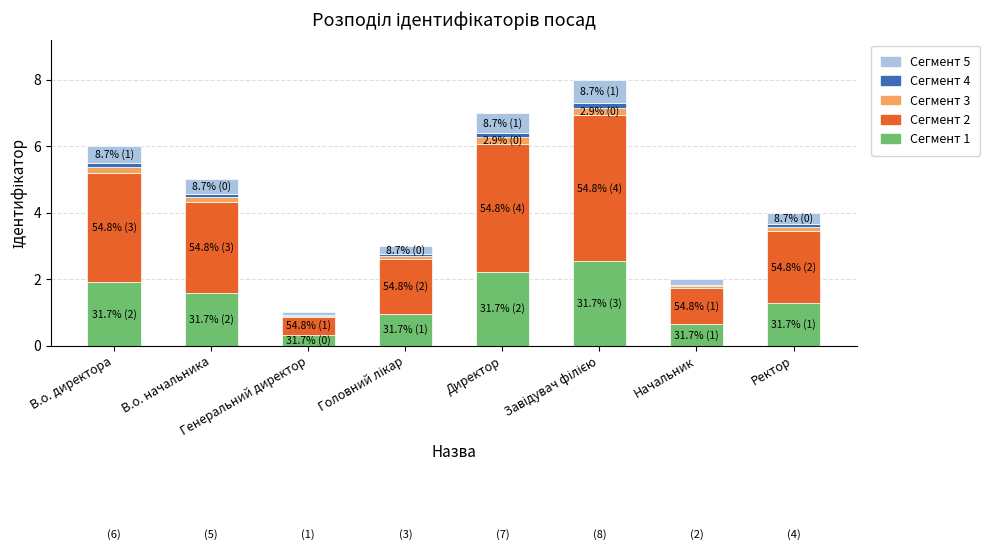

What is the sum of all Сегмент 1 values?

11.4